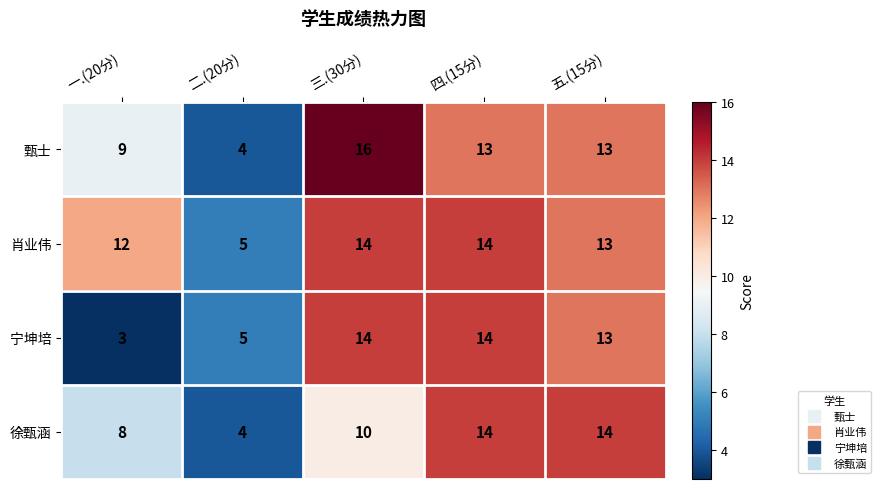

Is the value of 宁坤培 at 一.(20分) greater than the value of 徐甄涵 at 五.(15分)?

No